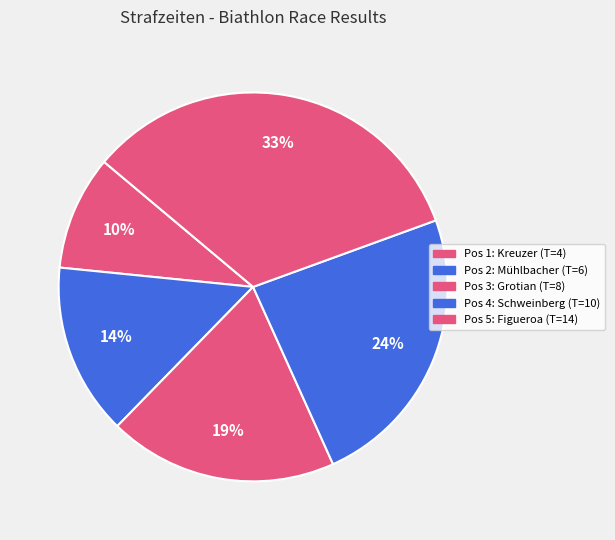

Rank the categories by value from highest to lowest.

Figueroa (Pos 5), Schweinberg (Pos 4), Grotian (Pos 3), Mühlbacher (Pos 2), Kreuzer (Pos 1)